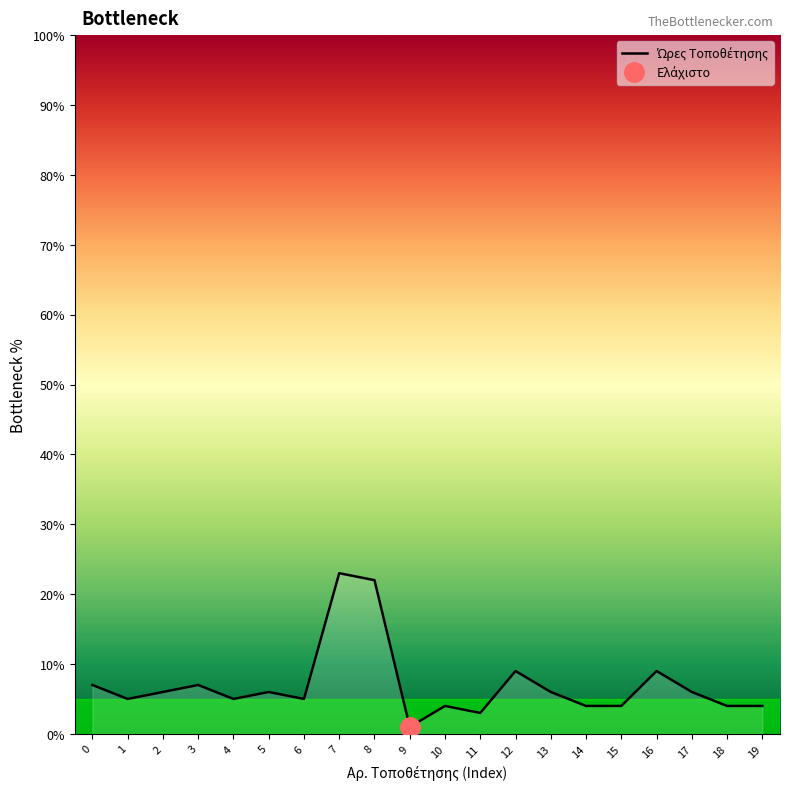

Which label corresponds to the smallest value in the chart?

9